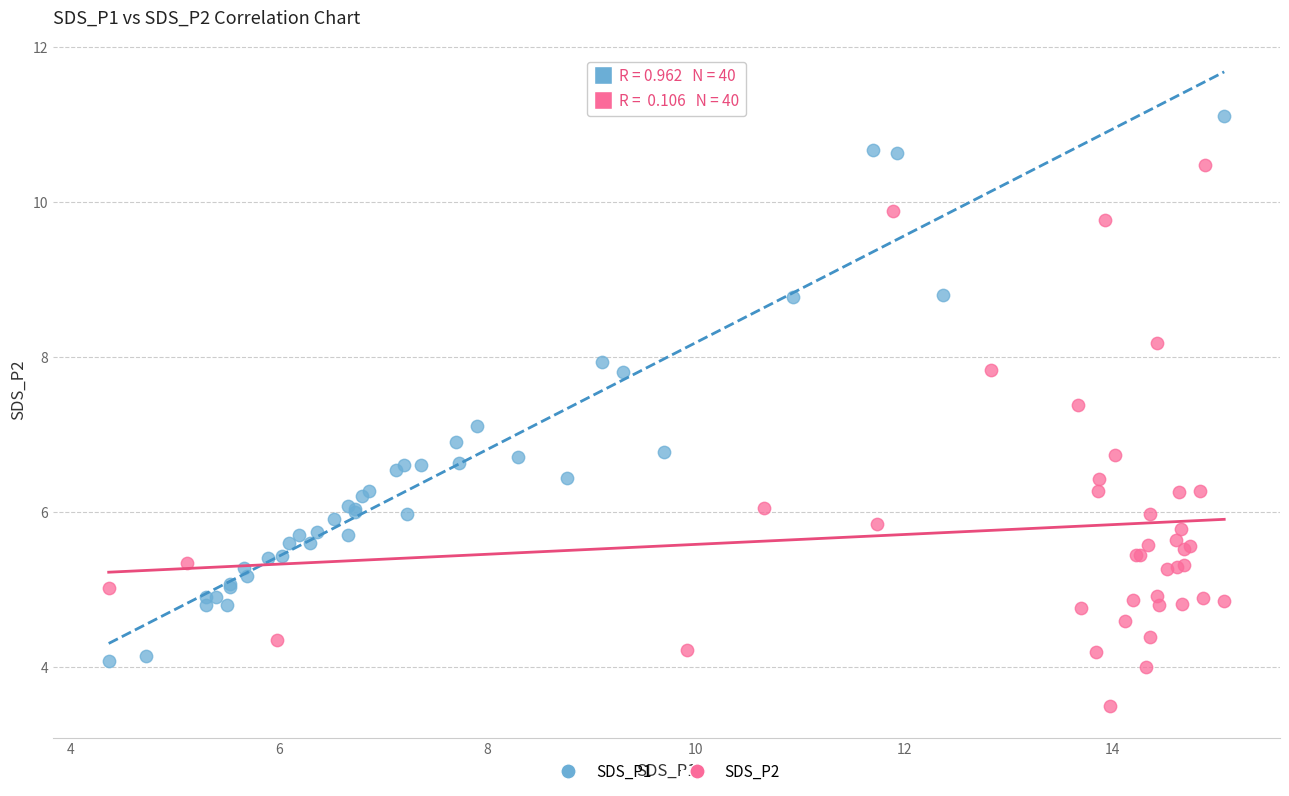

Which series reaches the maximum Y coordinate?

SDS_P1